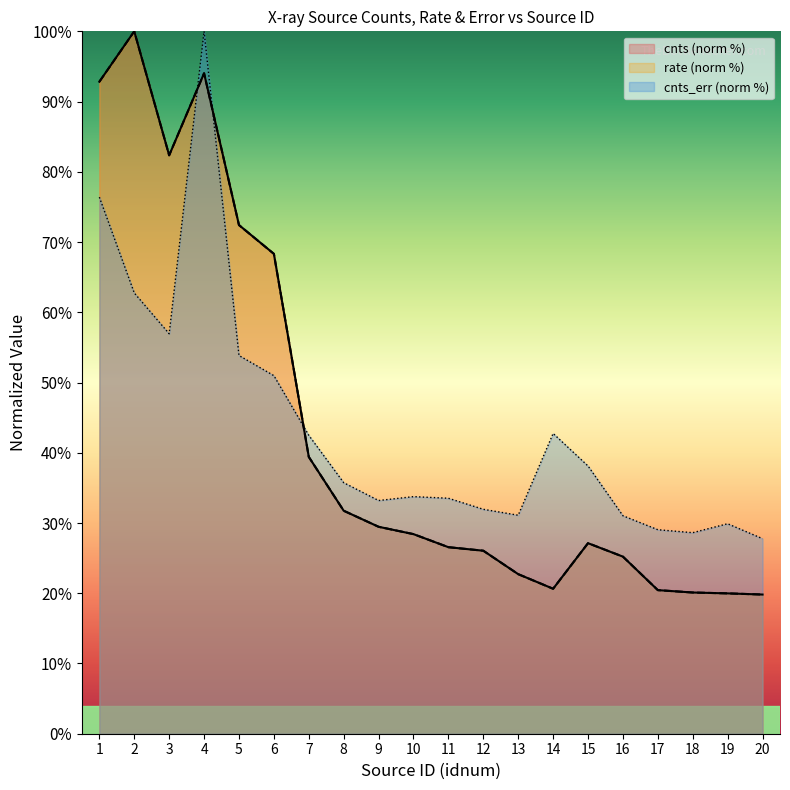

The value of rate at 1 is 92.8. True or false?

True